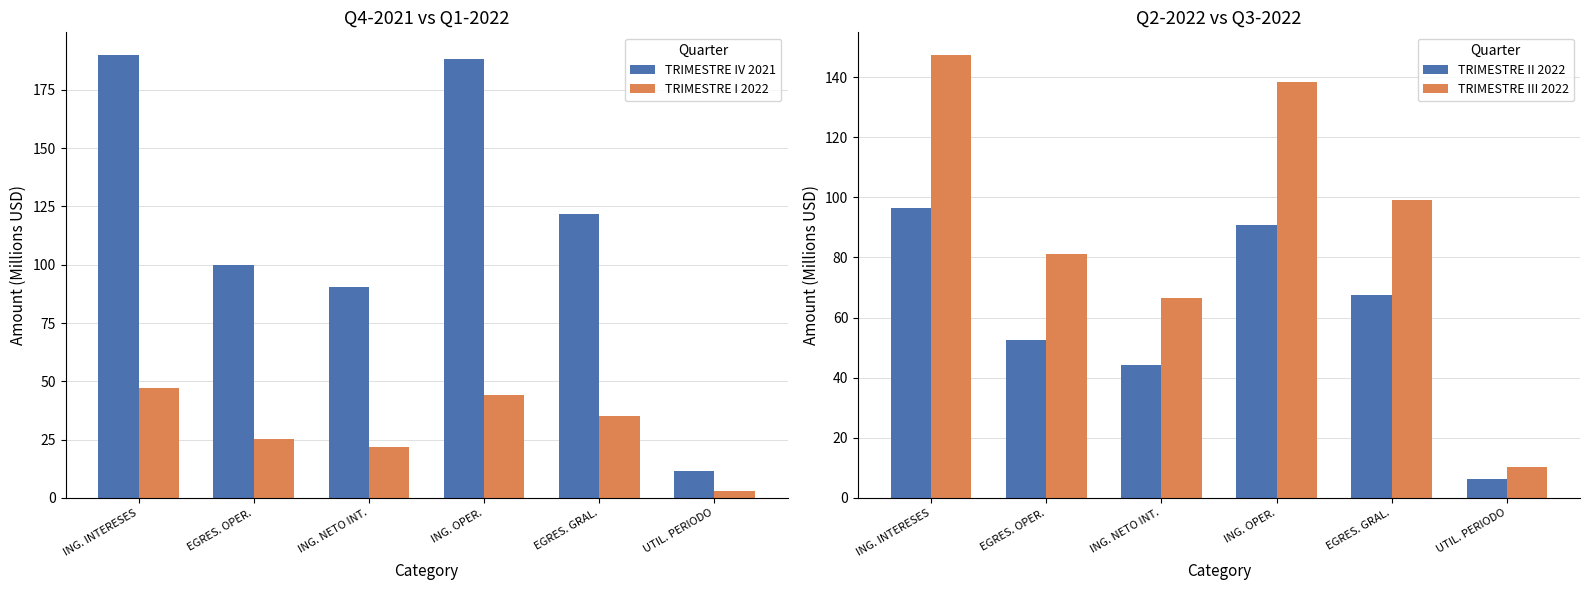

Reading left to right, extract all data points from this chart.

TRIMESTRE IV 2021: ING. INTERESES=190.2	EGRES. OPER.=99.9	ING. NETO INT.=90.3	ING. OPER.=188.3	EGRES. GRAL.=121.6	UTIL. PERIODO=11.4
TRIMESTRE I 2022: ING. INTERESES=47.1	EGRES. OPER.=25.4	ING. NETO INT.=21.7	ING. OPER.=44.3	EGRES. GRAL.=35.1	UTIL. PERIODO=2.9
TRIMESTRE II 2022: ING. INTERESES=96.6	EGRES. OPER.=52.5	ING. NETO INT.=44.1	ING. OPER.=90.8	EGRES. GRAL.=67.6	UTIL. PERIODO=6.2
TRIMESTRE III 2022: ING. INTERESES=147.5	EGRES. OPER.=81.1	ING. NETO INT.=66.4	ING. OPER.=138.5	EGRES. GRAL.=99.1	UTIL. PERIODO=10.2